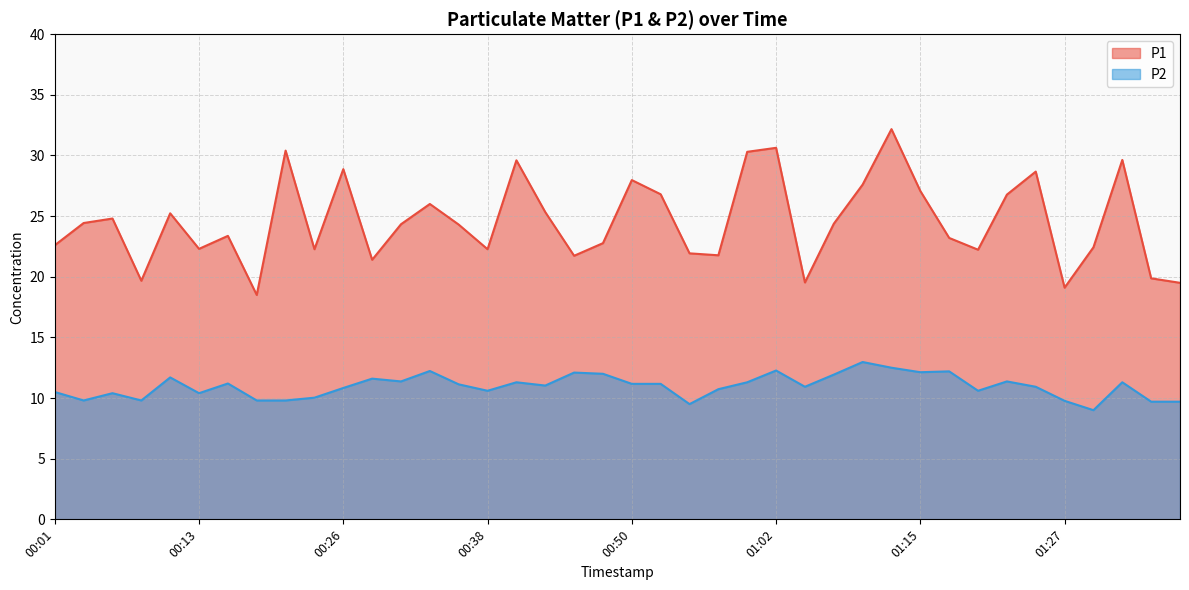

How many lines are shown in the chart?

2